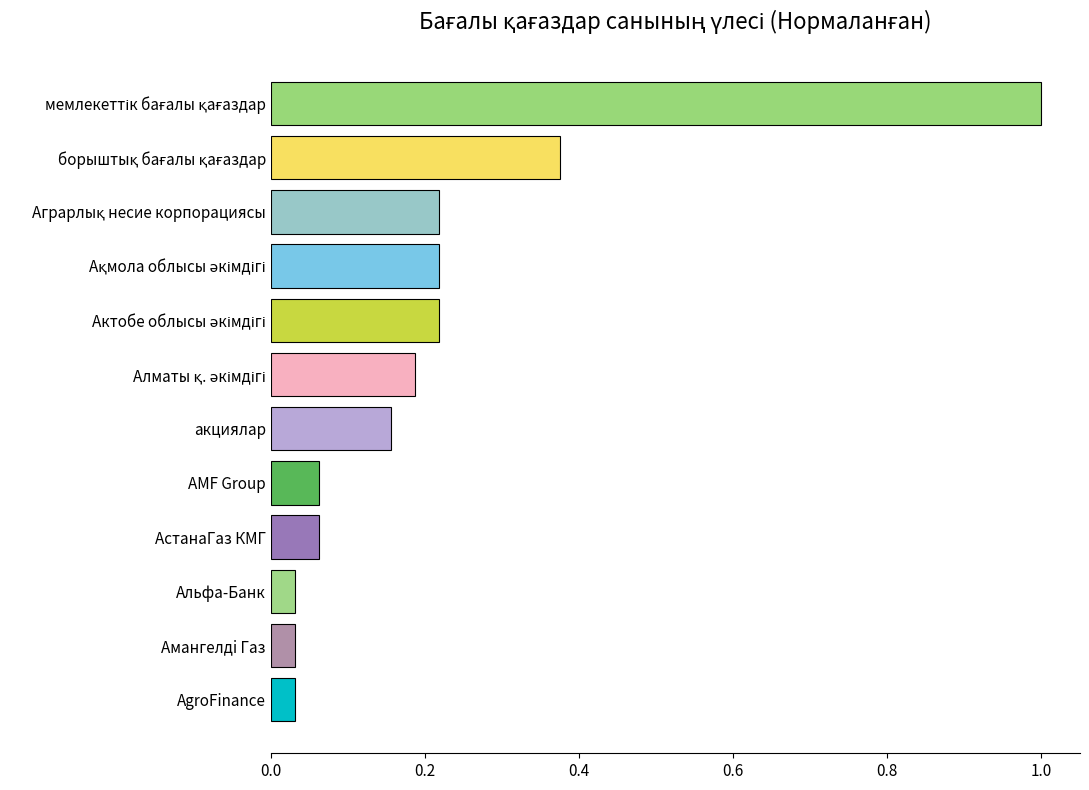

What is the sum of all values?

2.6